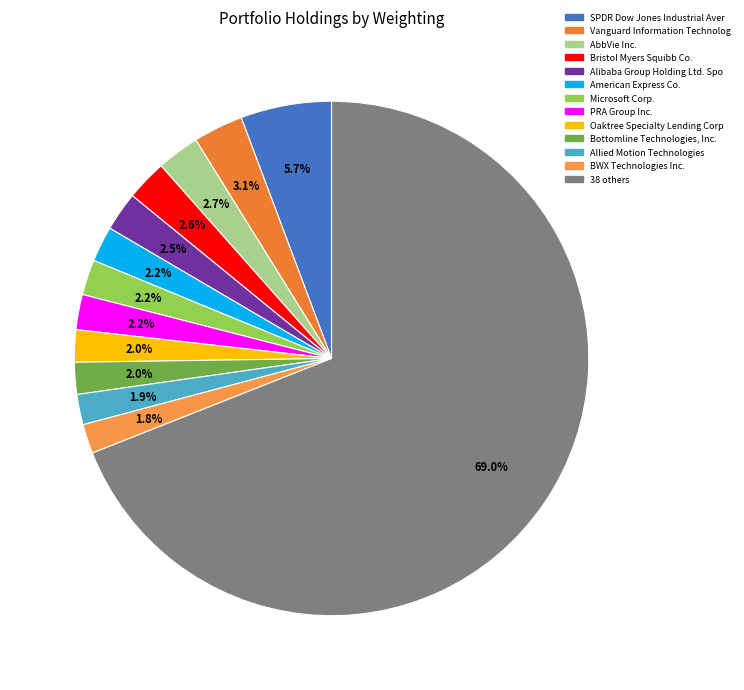

Which slice is the largest?

38 others